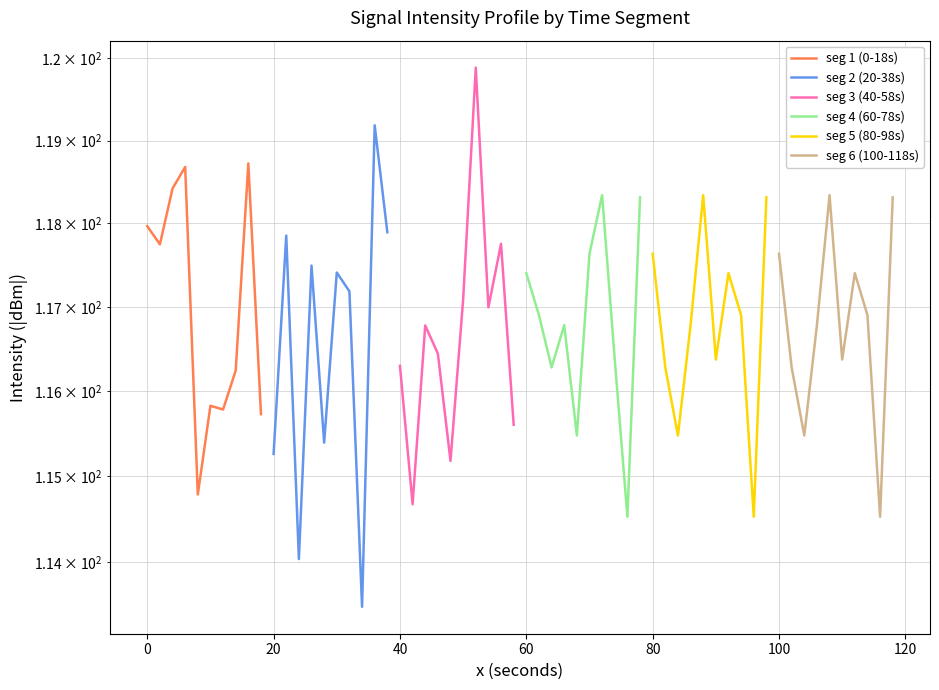

True or false: seg 4 (60-78s) has more than 1 points higher than both neighbors.

True